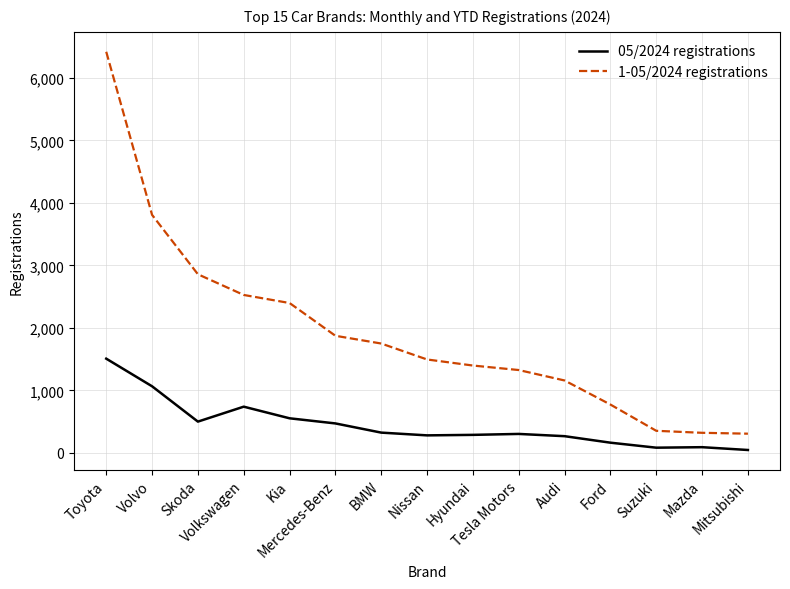

What is the difference between the highest and lowest values at Ford?

610